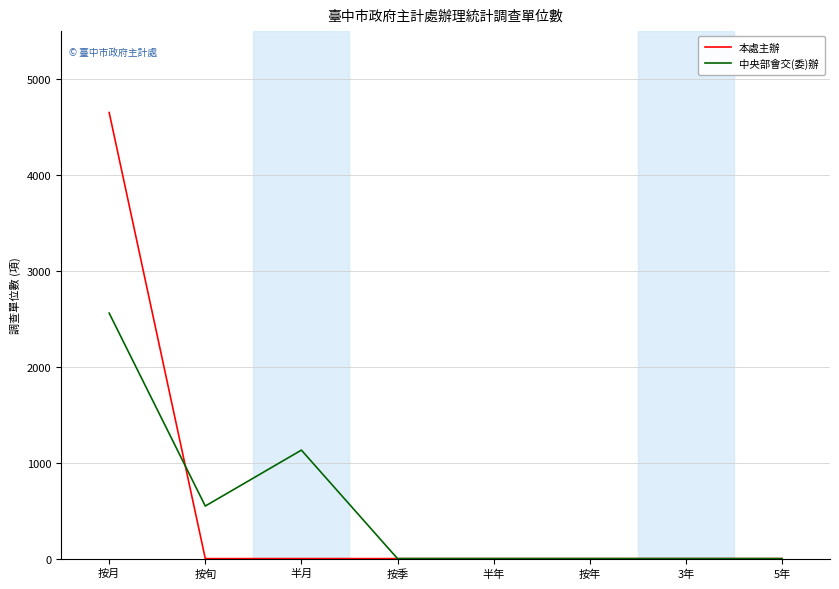

What are all the series names shown in the legend?

本處主辦, 中央部會交(委)辦